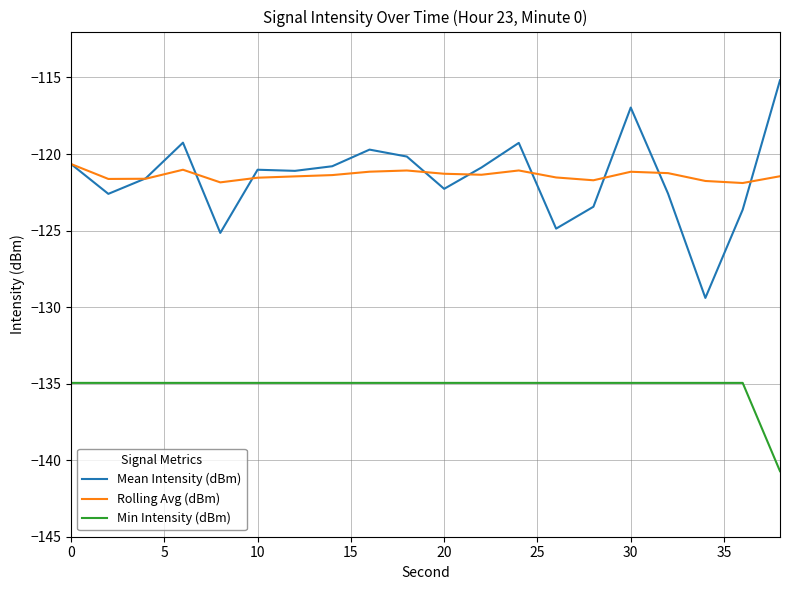

Rank the series by their maximum value, from highest to lowest.

Mean Intensity (dBm), Rolling Avg (dBm), Min Intensity (dBm)